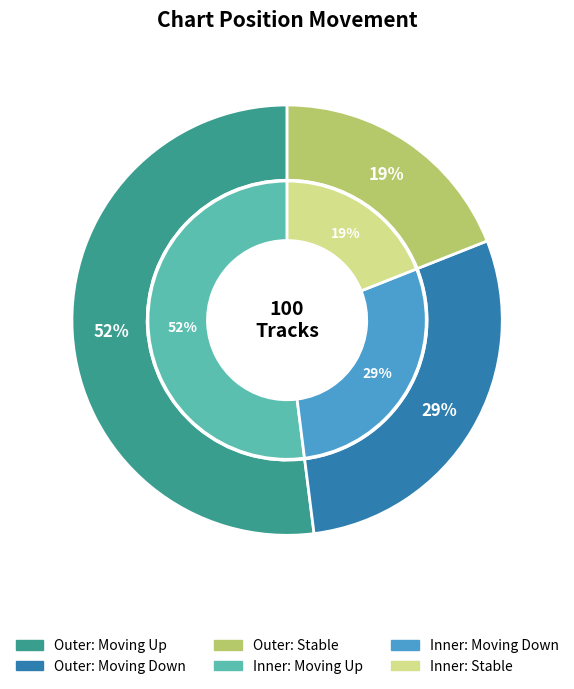

How many segments does this pie chart have?

3